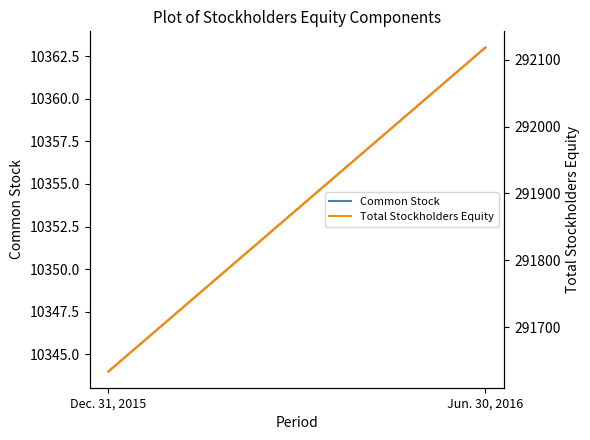

Which has a higher value, Dec. 31, 2015 or Jun. 30, 2016?

Jun. 30, 2016